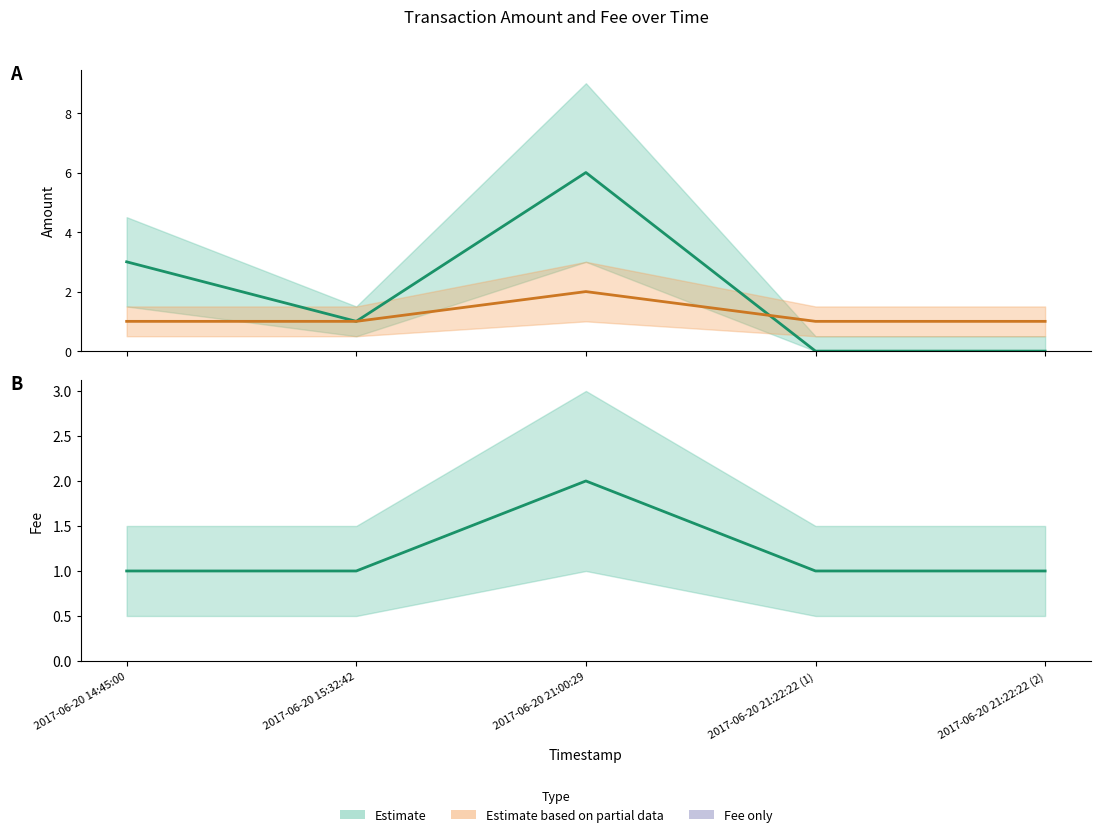

How many interior local peaks does the Fee series have?

1